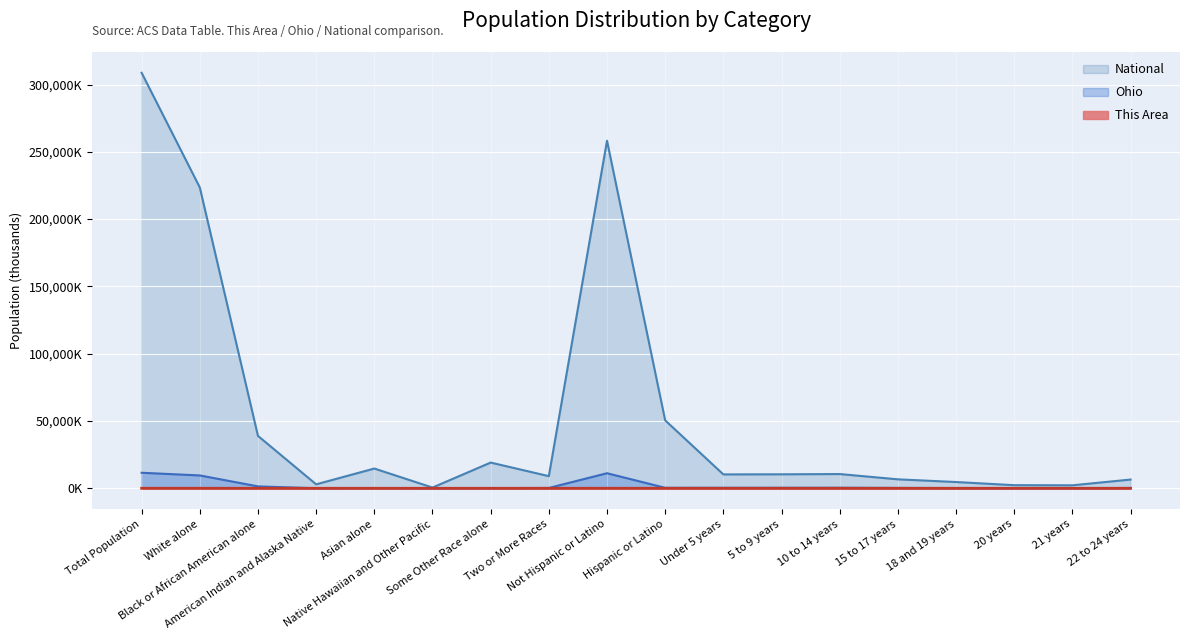

In National, how many points are lower than both neighbors (excluding endpoints)?

5